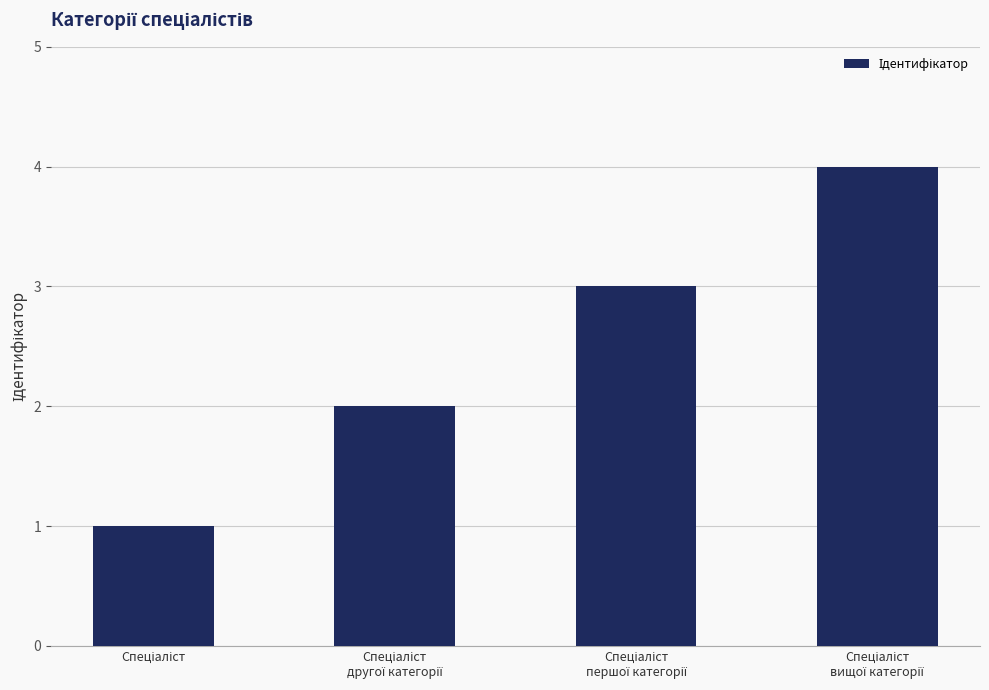

What is the difference between the maximum and minimum values?

3